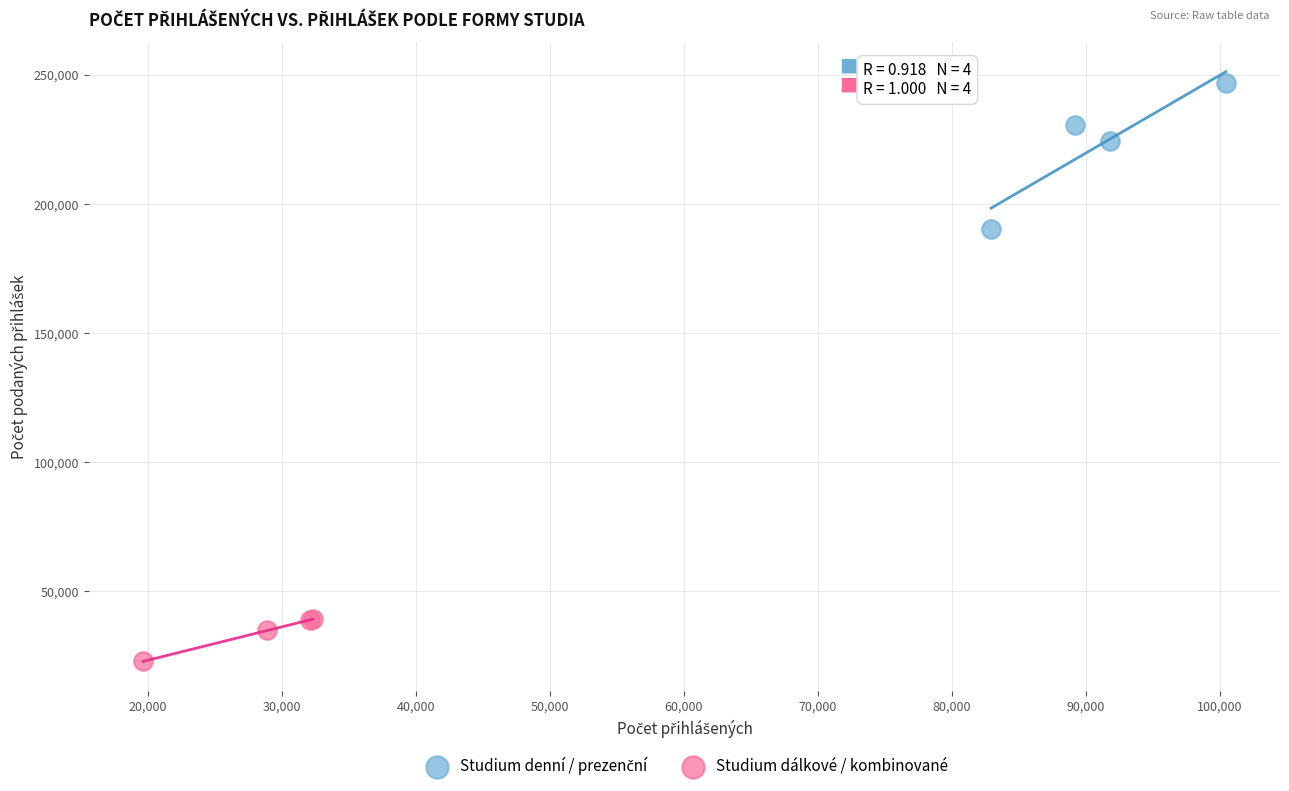

Which series reaches the minimum Y coordinate?

Studium dálkové / kombinované